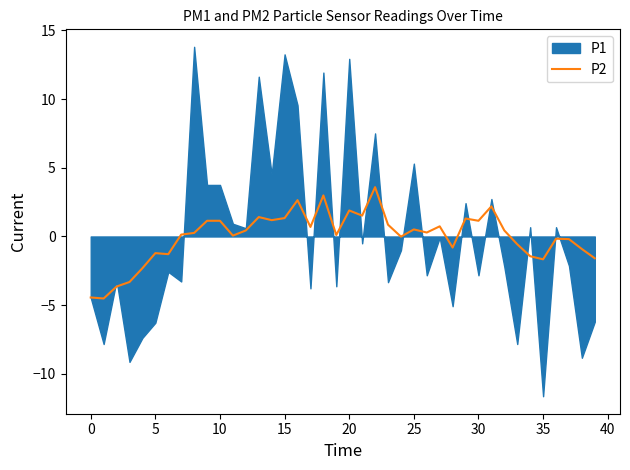

What is the maximum value for P2?

3.6